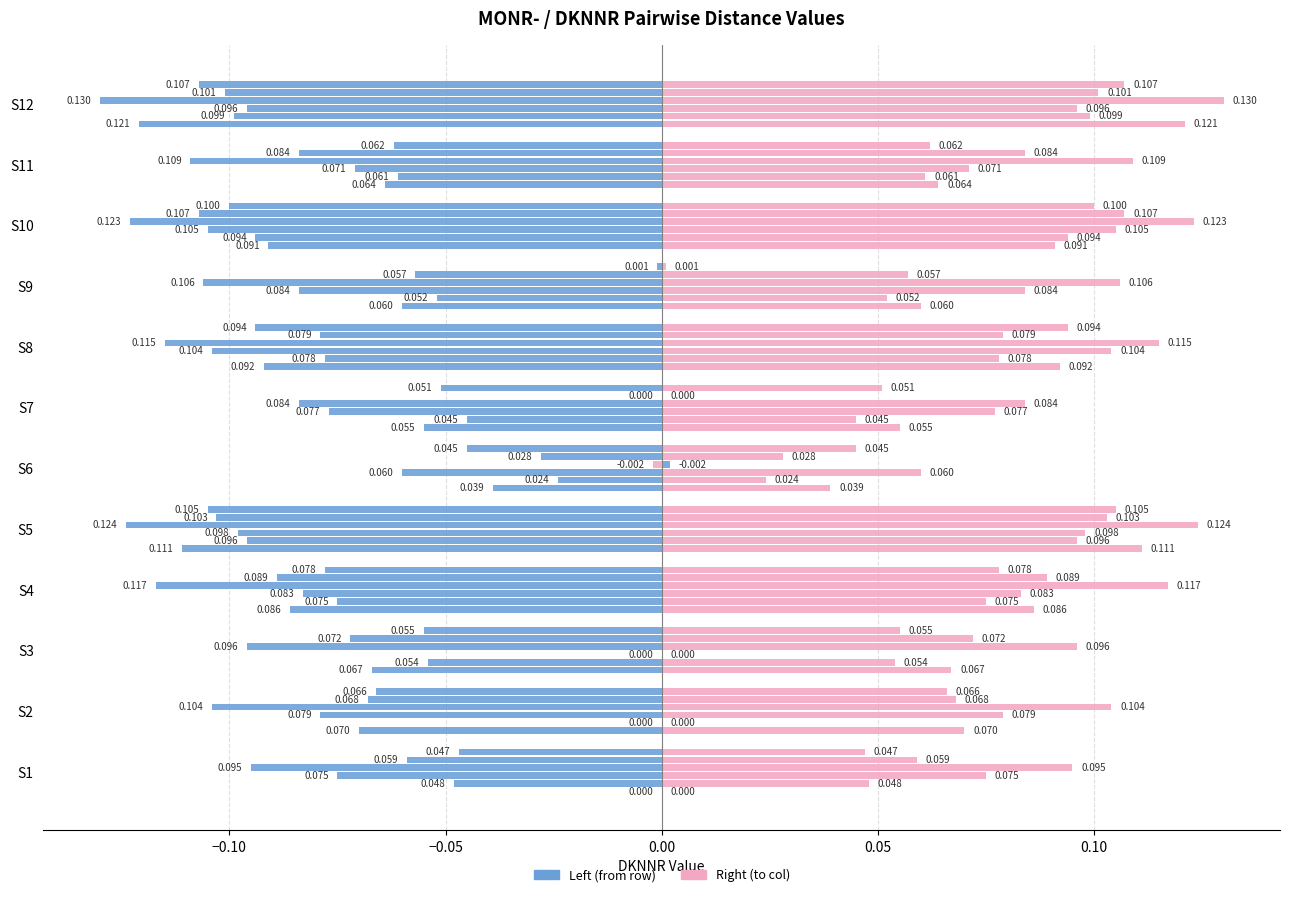

What is the value of the S2 bar at the 8th from the left?

-0.1